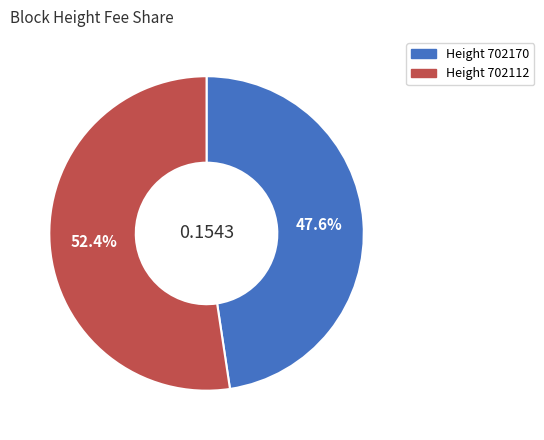

Is there any slice that represents more than half of the pie?

Yes